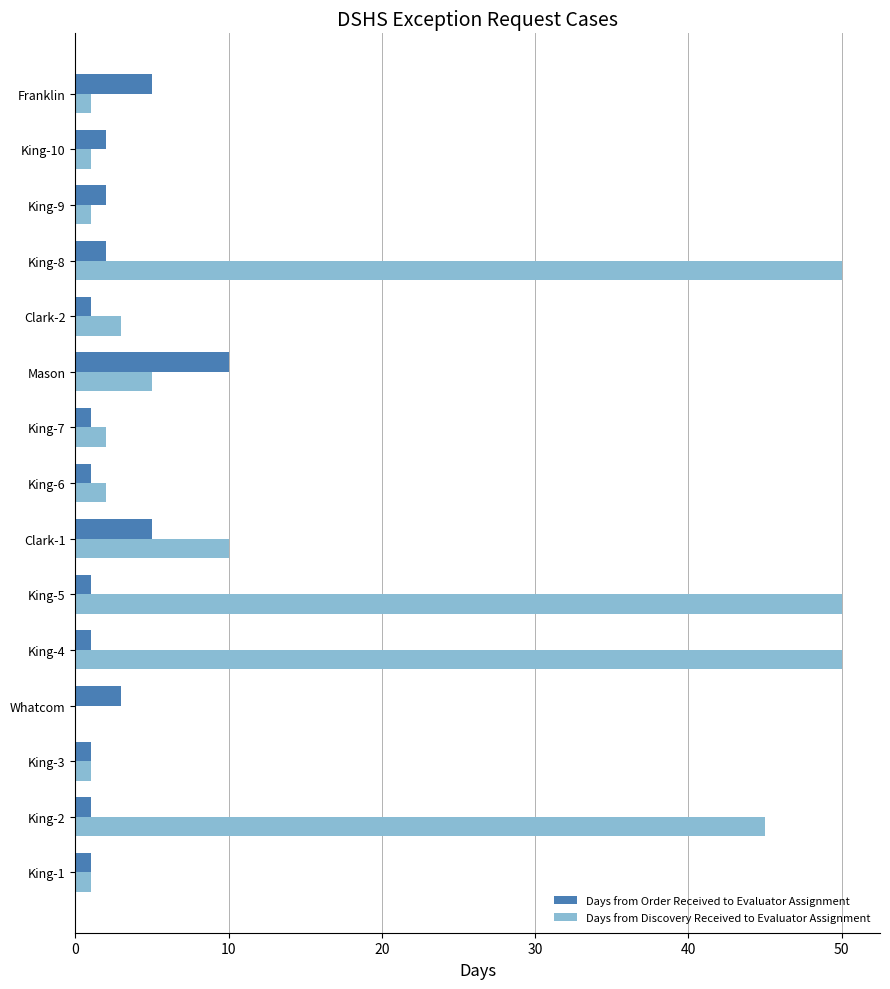

At which category is the sum across all series the highest?

King-8